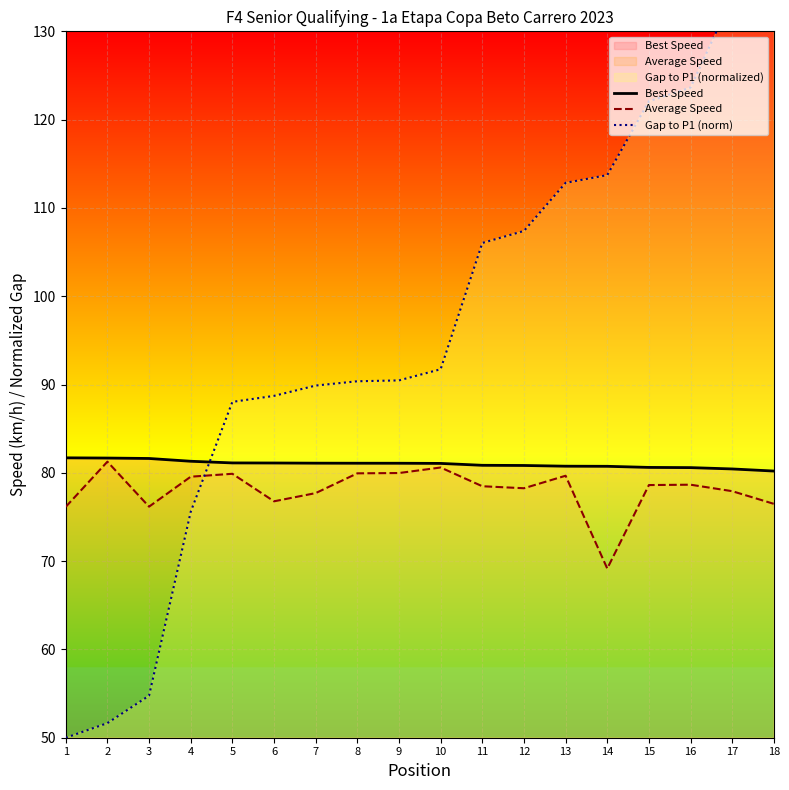

What is the difference between the highest and lowest values at 10?

11.1